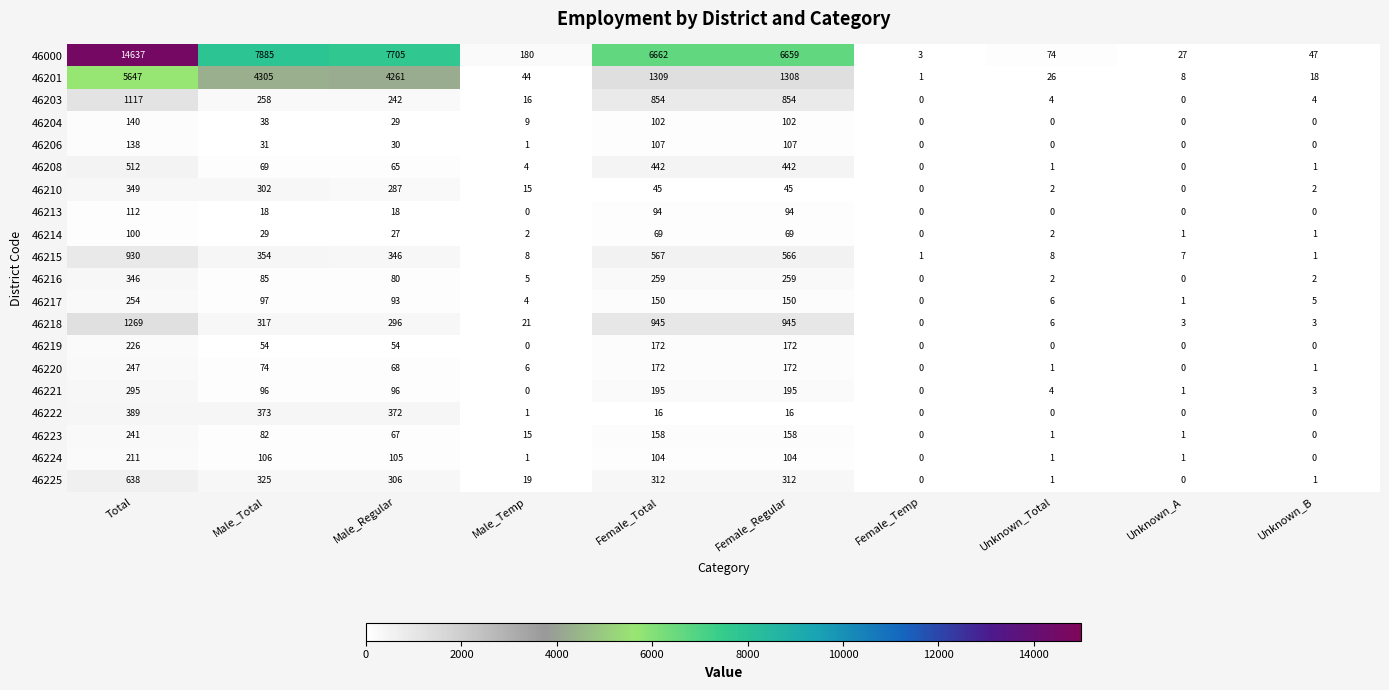

How many series are shown in this chart?

20